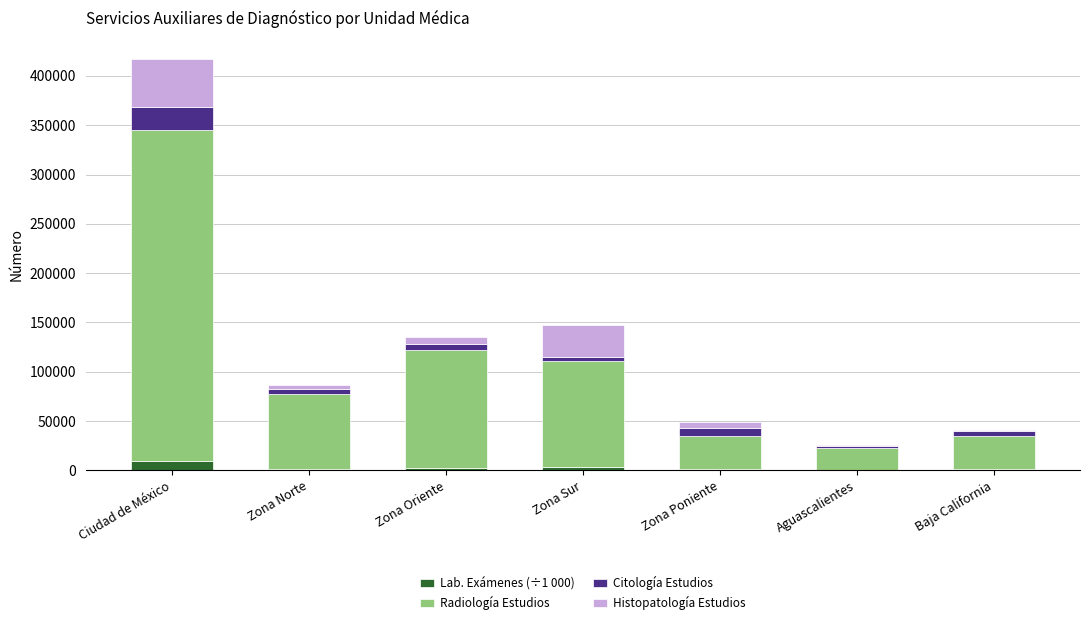

What is the maximum value for Lab. Exámenes (÷1 000)?

9169.1